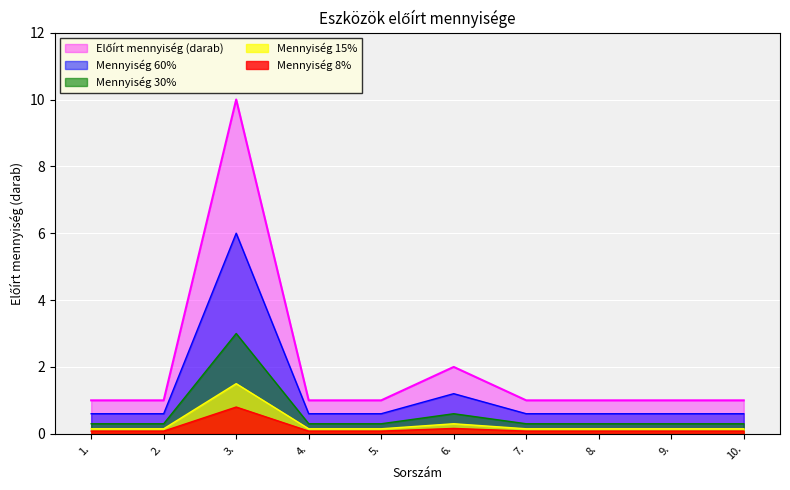

What is the label of the 7th point from the left?

7.